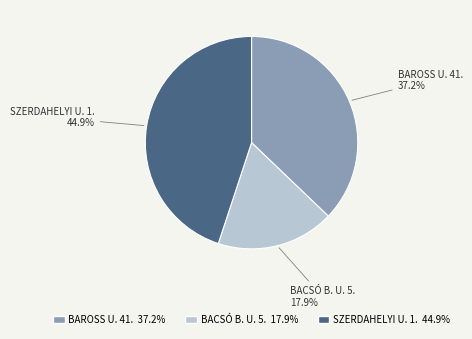

Is there a majority slice in this chart?

No